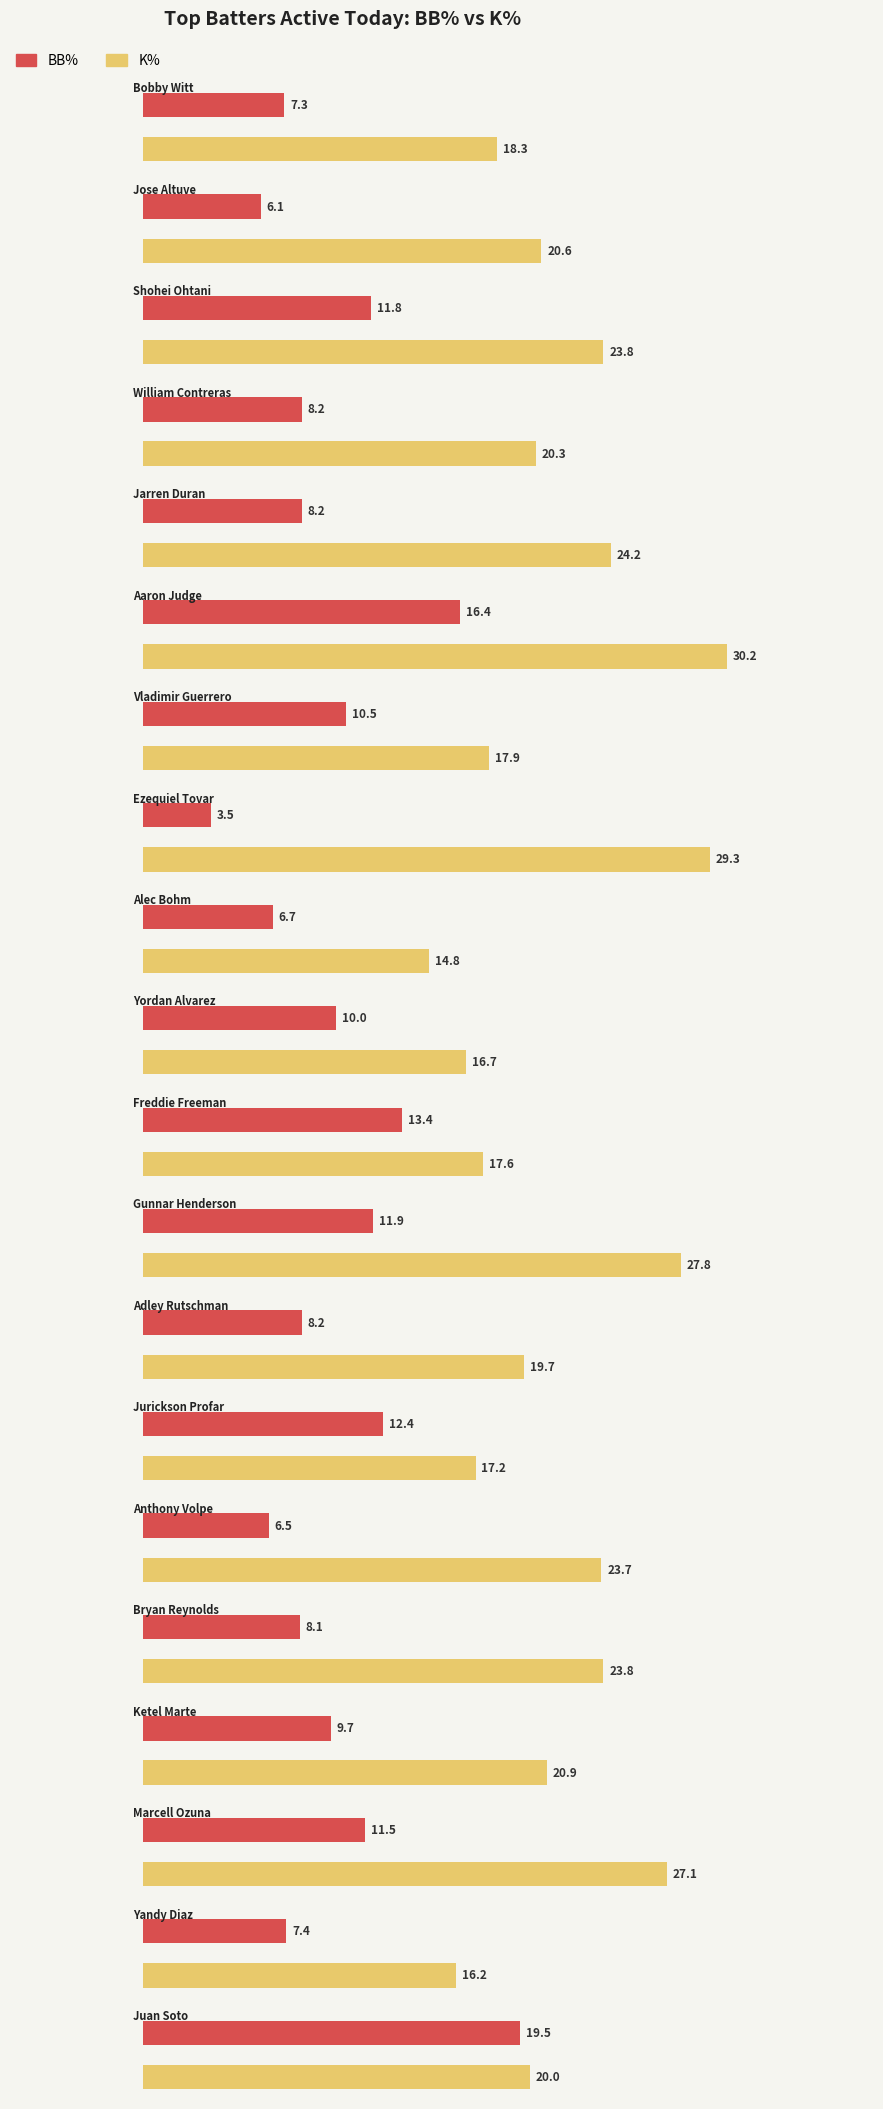

How many values in the K% series are below 20?

8